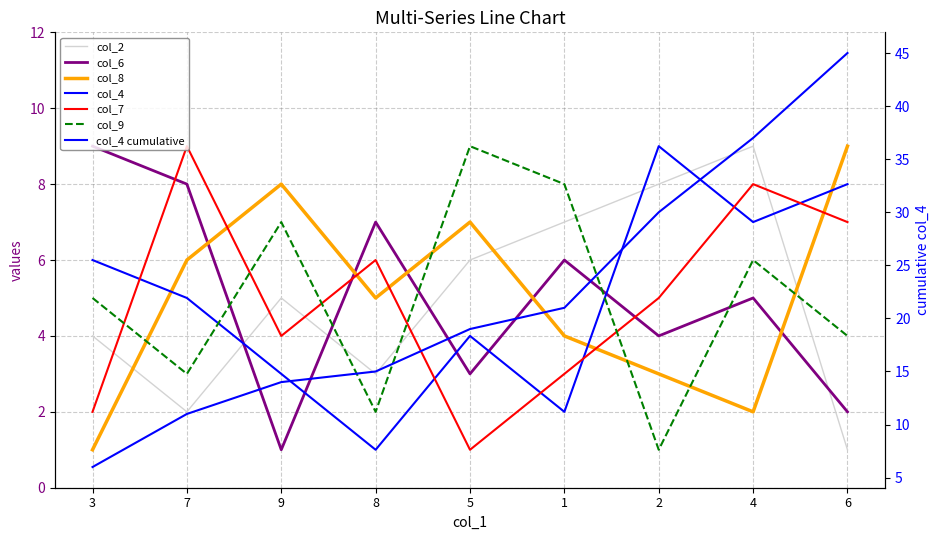

Reading left to right, extract all data points from this chart.

col_2: 4	2	5	3	6	7	8	9	1
col_6: 9	8	1	7	3	6	4	5	2
col_8: 1	6	8	5	7	4	3	2	9
col_4: 6	5	3	1	4	2	9	7	8
col_7: 2	9	4	6	1	3	5	8	7
col_9: 5	3	7	2	9	8	1	6	4